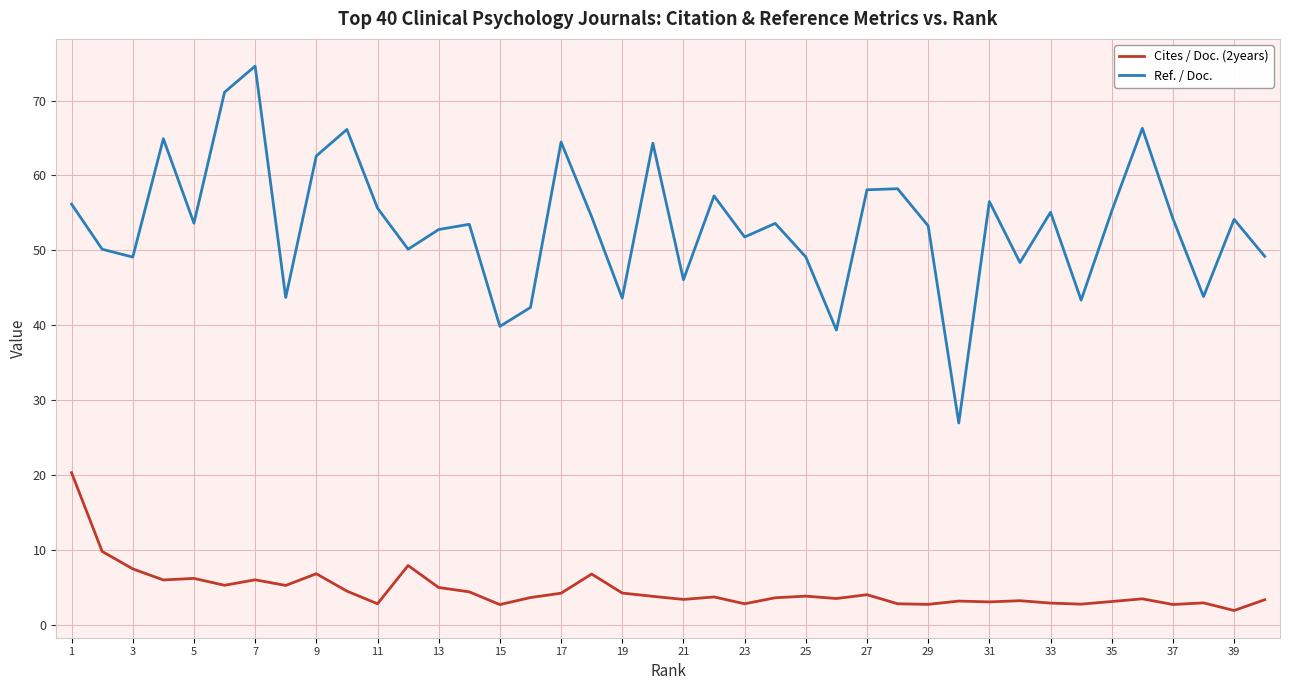

Which series has the largest range (max minus min)?

Ref. / Doc.